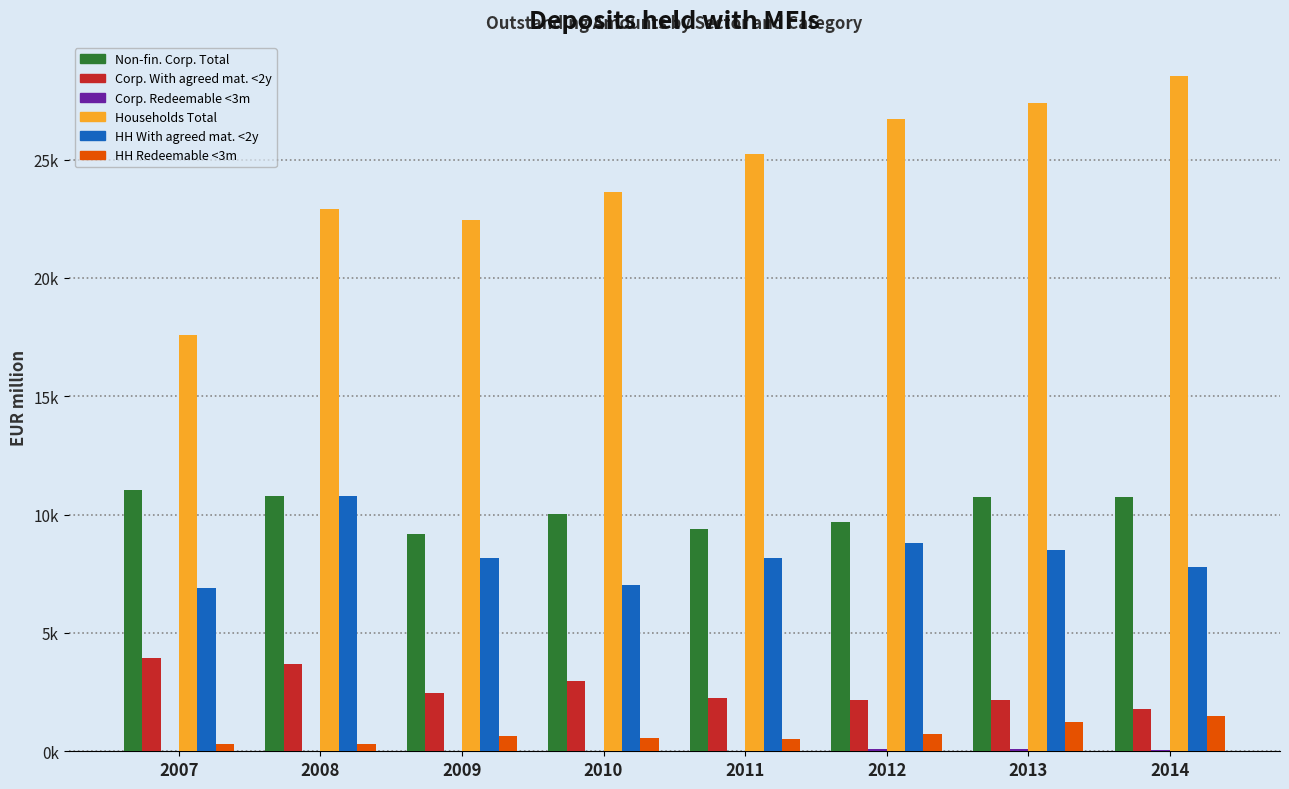

Rank the series by their maximum value, from lowest to highest.

Corp. Redeemable <3m, HH Redeemable <3m, Corp. With agreed mat. <2y, HH With agreed mat. <2y, Non-fin. Corp. Total, Households Total